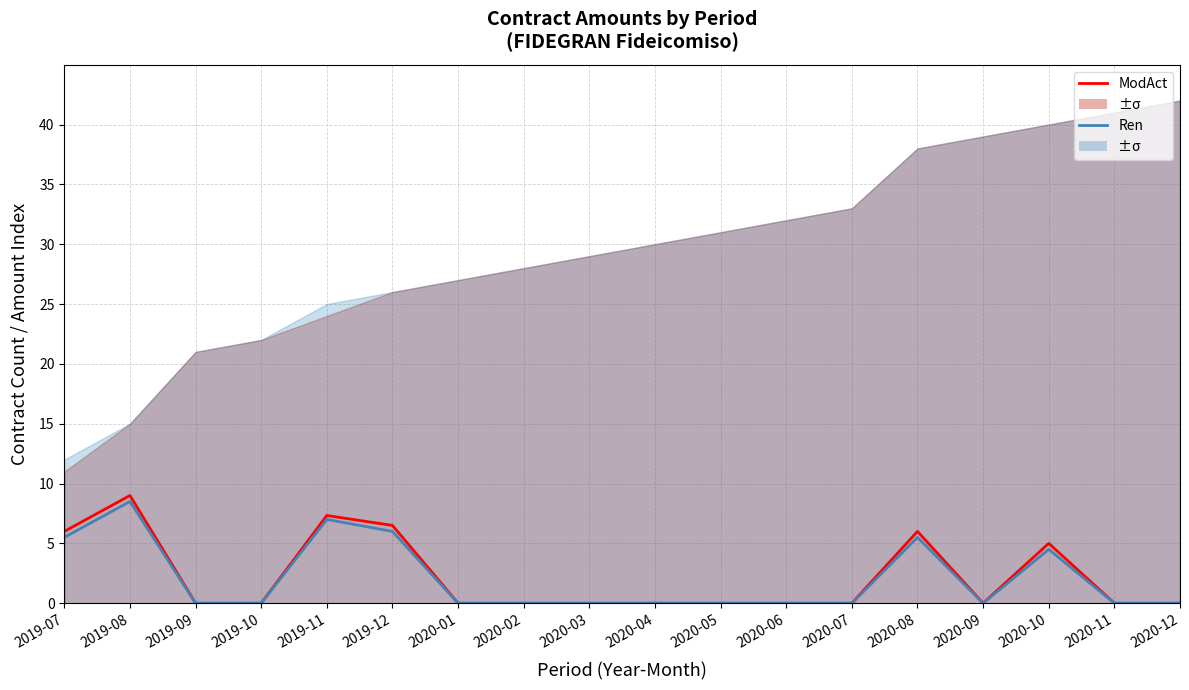

What is the spread (max minus min) of values at 2020-10?

0.5